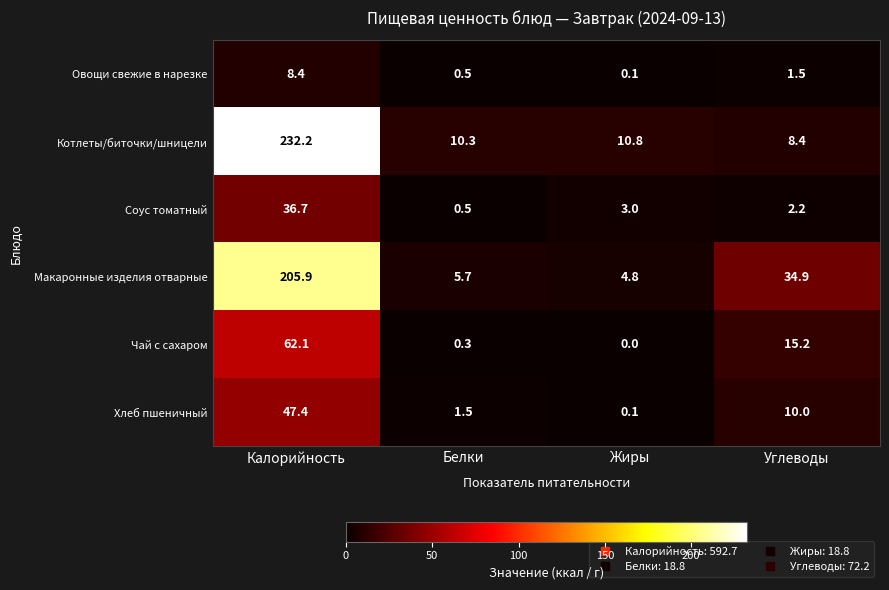

What is the sum of the Овощи свежие в нарезке values at Калорийность and Углеводы?

9.9